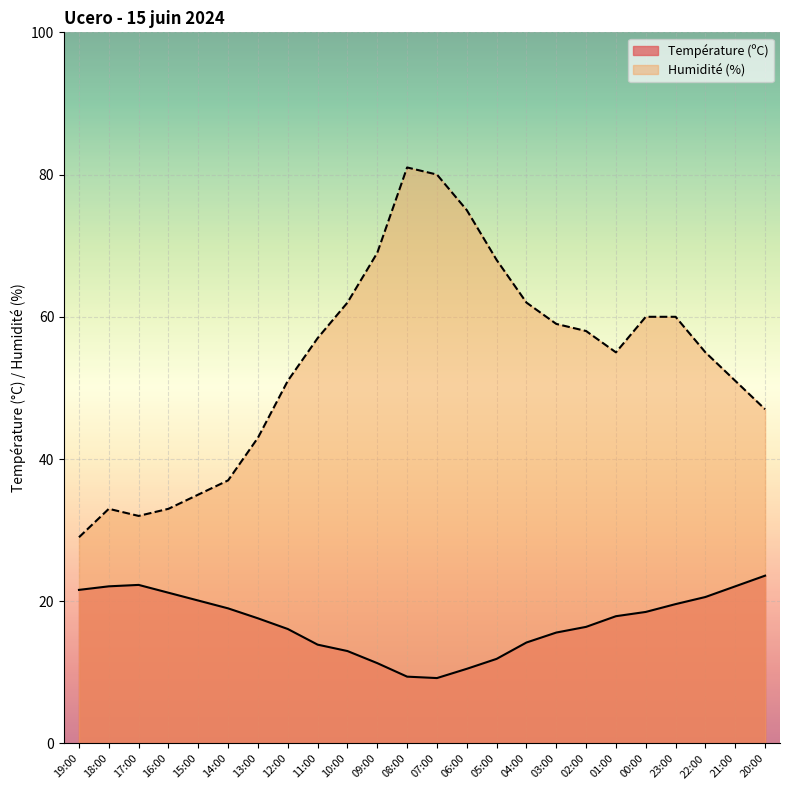

Reading left to right, transcribe all the data shown in this chart.

Température (ºC): 19:00=21.6	18:00=22.1	17:00=22.3	16:00=21.2	15:00=20.1	14:00=19.0	13:00=17.6	12:00=16.1	11:00=13.9	10:00=13.0	09:00=11.3	08:00=9.4	07:00=9.2	06:00=10.5	05:00=11.9	04:00=14.2	03:00=15.6	02:00=16.4	01:00=17.9	00:00=18.5	23:00=19.6	22:00=20.6	21:00=22.1	20:00=23.6
Humidité (%): 19:00=29.0	18:00=33.0	17:00=32.0	16:00=33.0	15:00=35.0	14:00=37.0	13:00=43.0	12:00=51.0	11:00=57.0	10:00=62.0	09:00=69.0	08:00=81.0	07:00=80.0	06:00=75.0	05:00=68.0	04:00=62.0	03:00=59.0	02:00=58.0	01:00=55.0	00:00=60.0	23:00=60.0	22:00=55.0	21:00=51.0	20:00=47.0